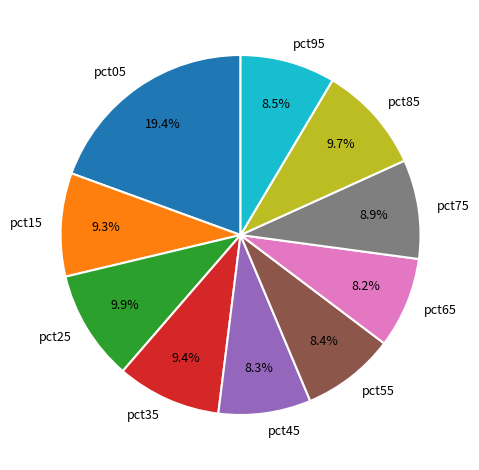

What percentage is NOT represented by pct75?

91.1%